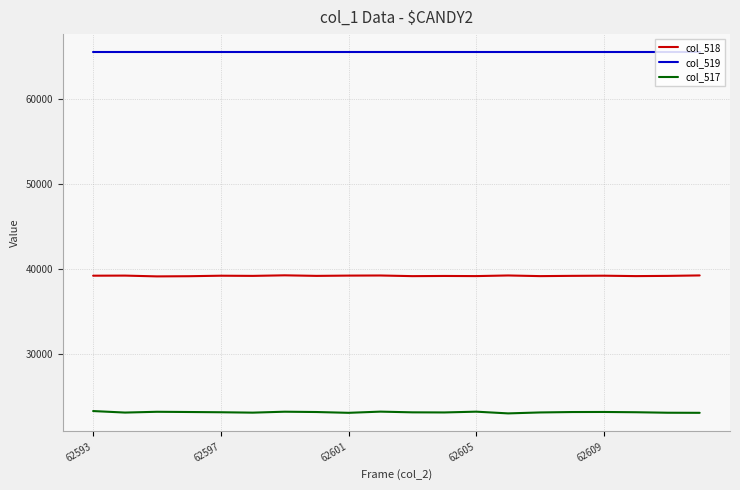

True or false: col_517 and col_518 intersect in this chart.

False